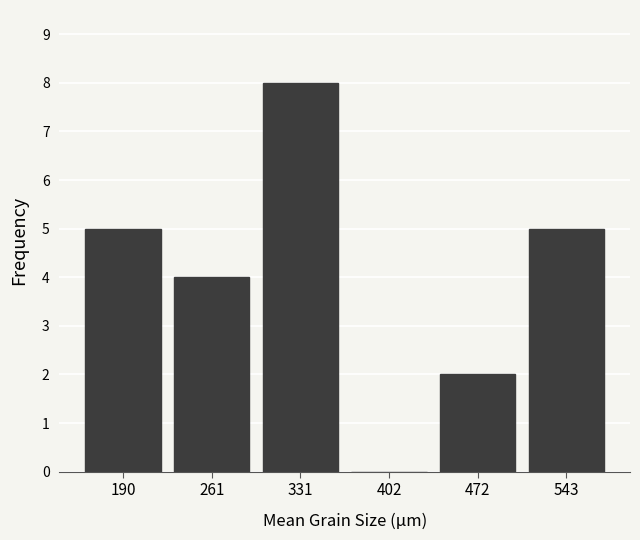

Reading left to right, transcribe all the data shown in this chart.

190=5	261=4	331=8	402=0	472=2	543=5